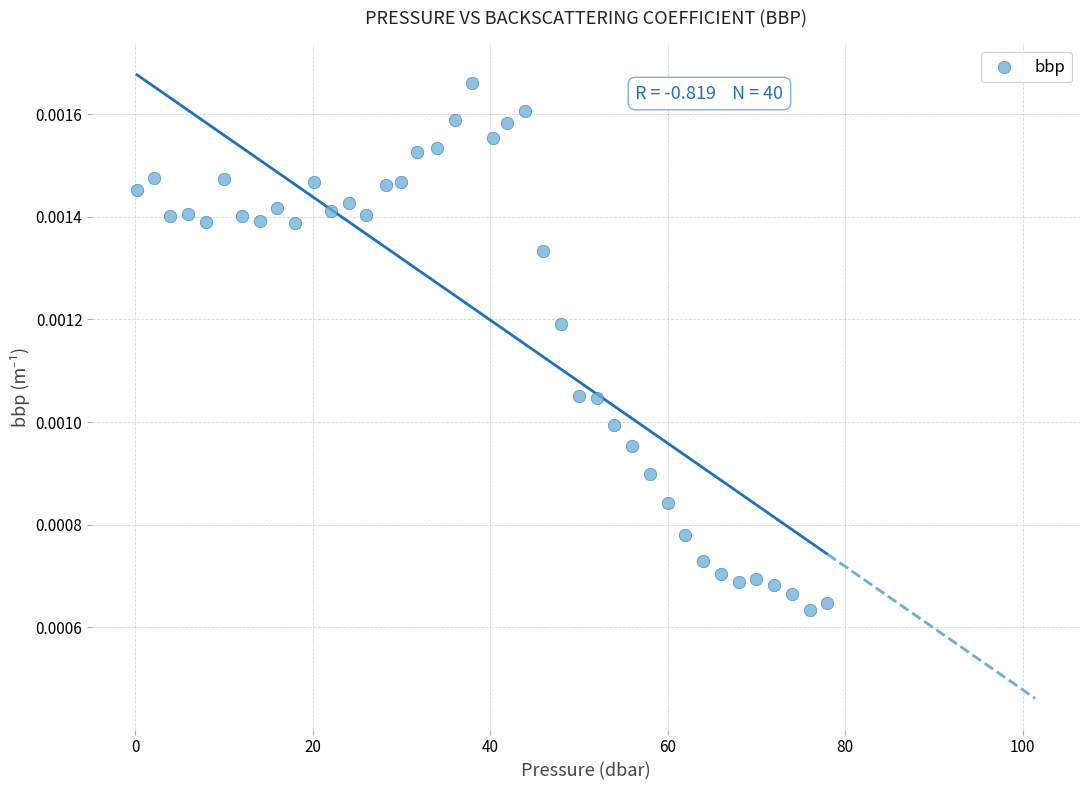

What is the range of X values (max minus min)?

77.8